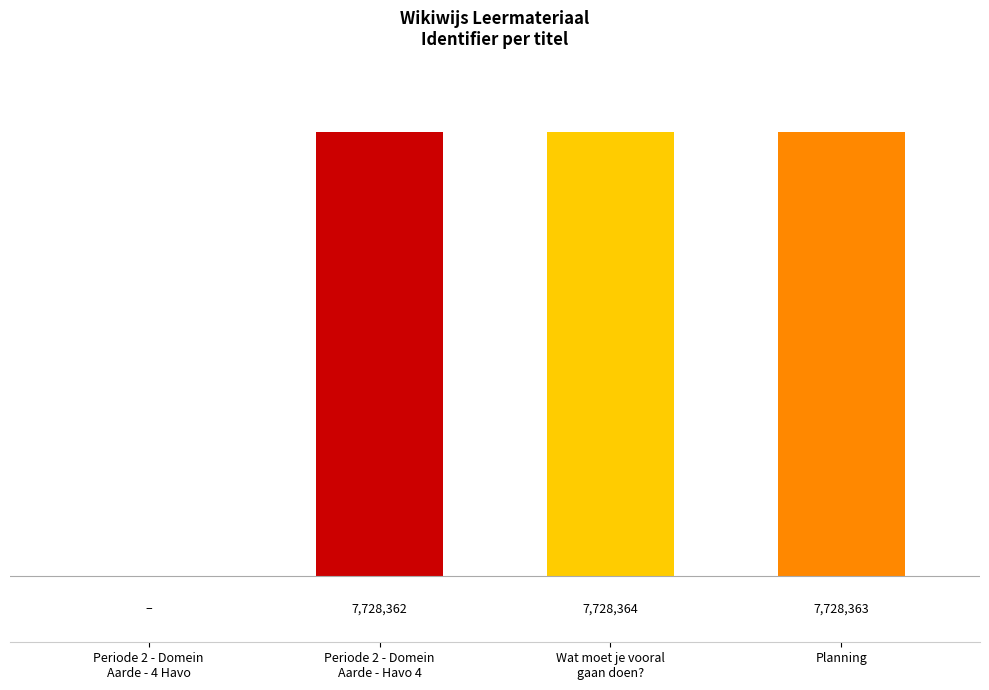

Between Planning and Periode 2 - Domein
Aarde - Havo 4, which is larger?

Planning